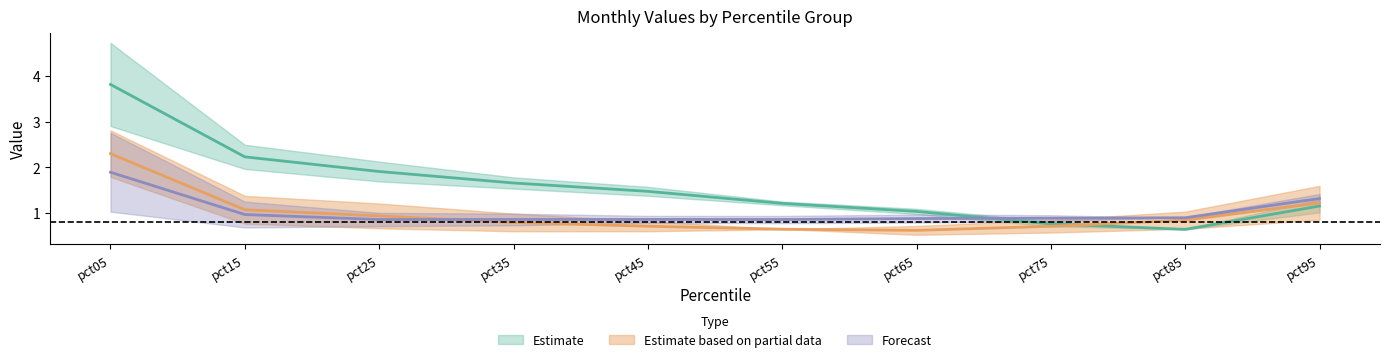

What is the smallest value displayed?

0.5